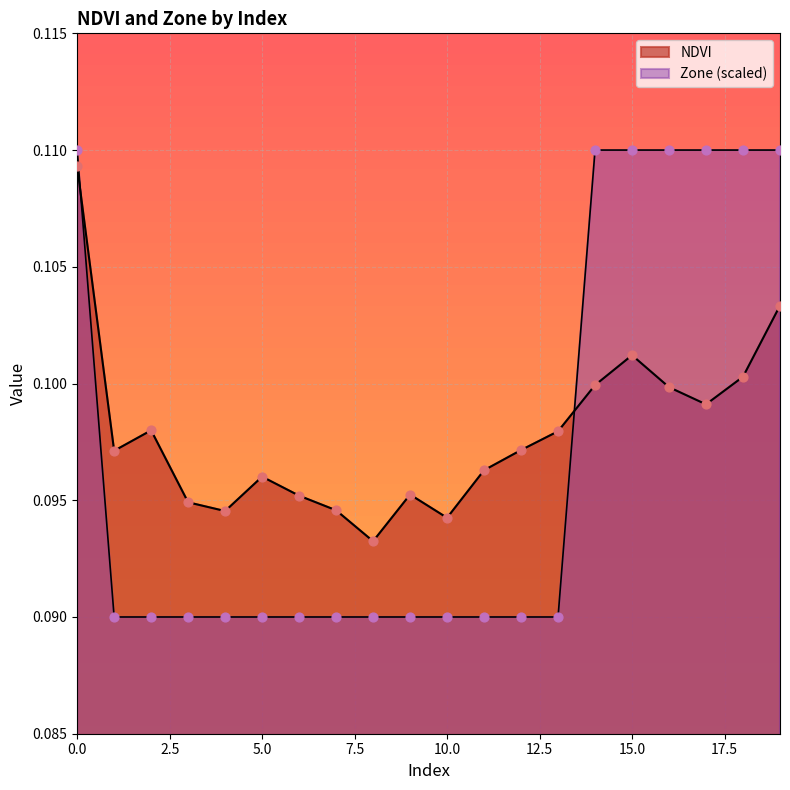

Which series has the widest spread of Y values?

Zone